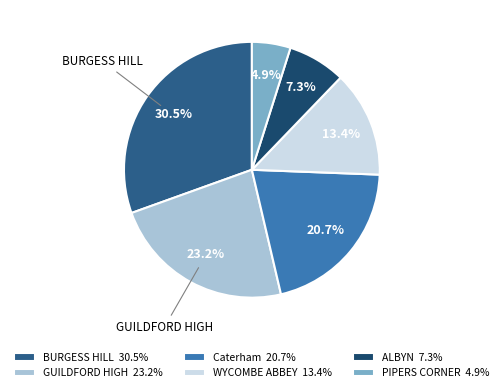

To the nearest percent, what portion does GUILDFORD HIGH represent?

23%